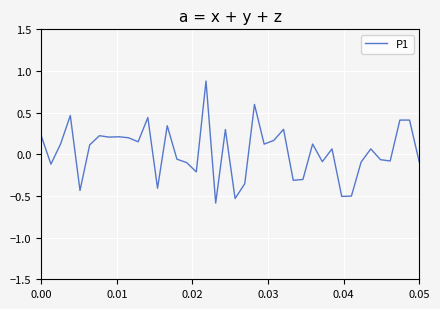

What is the greatest value displayed?

0.9